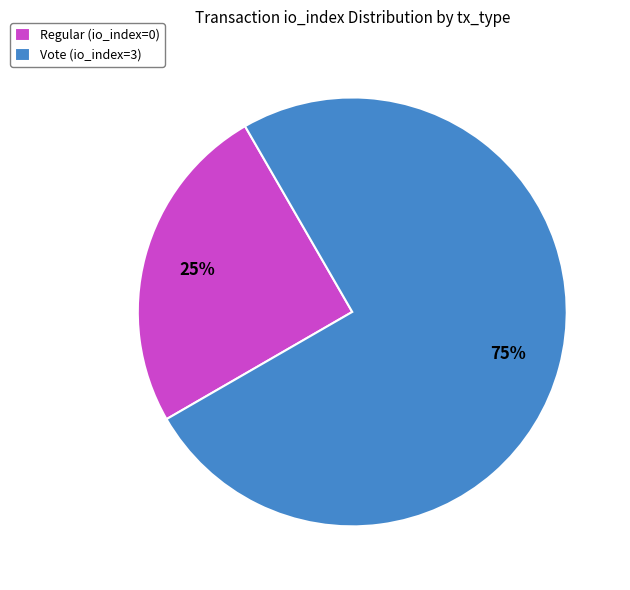

Which category accounts for the majority?

Vote (io_index=3)